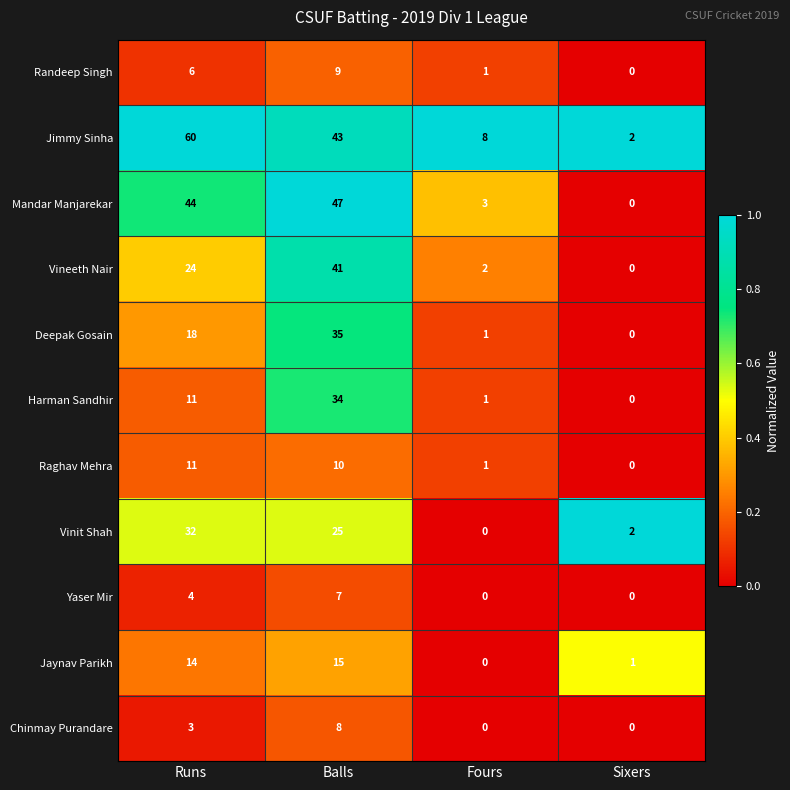

Read the Deepak Gosain value at Balls.

35